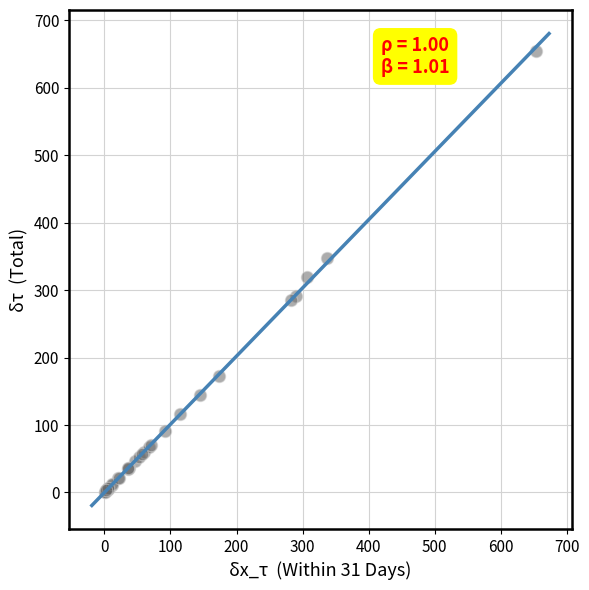

What Y value in the scatter plot is closest to 328?

319